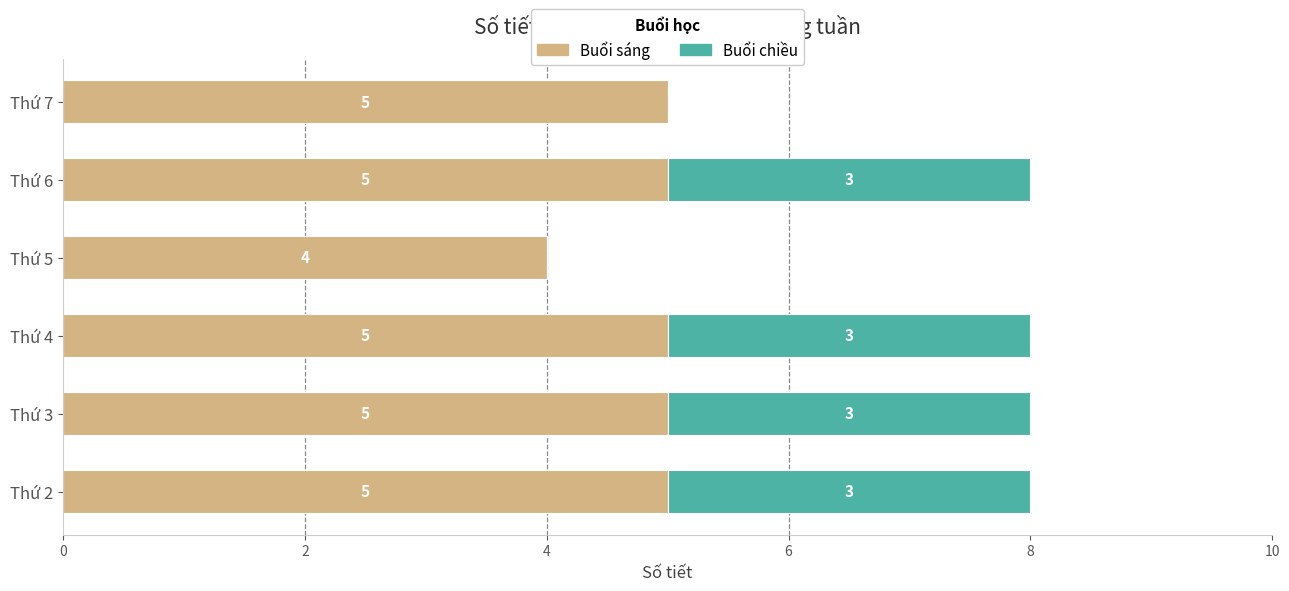

What is the maximum value for Buổi sáng?

5